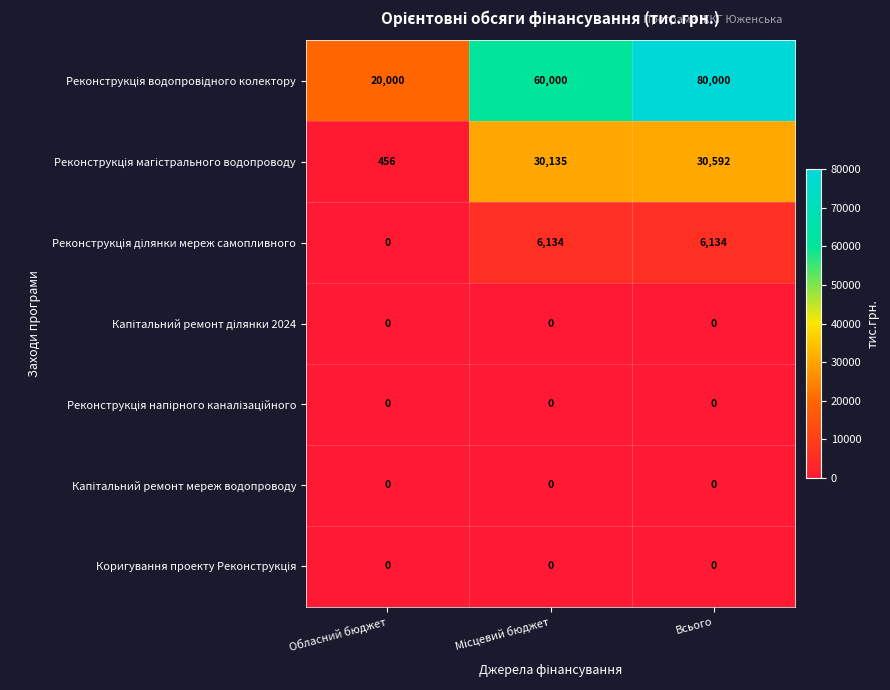

What is the spread (max minus min) of values at Обласний бюджет?

20000